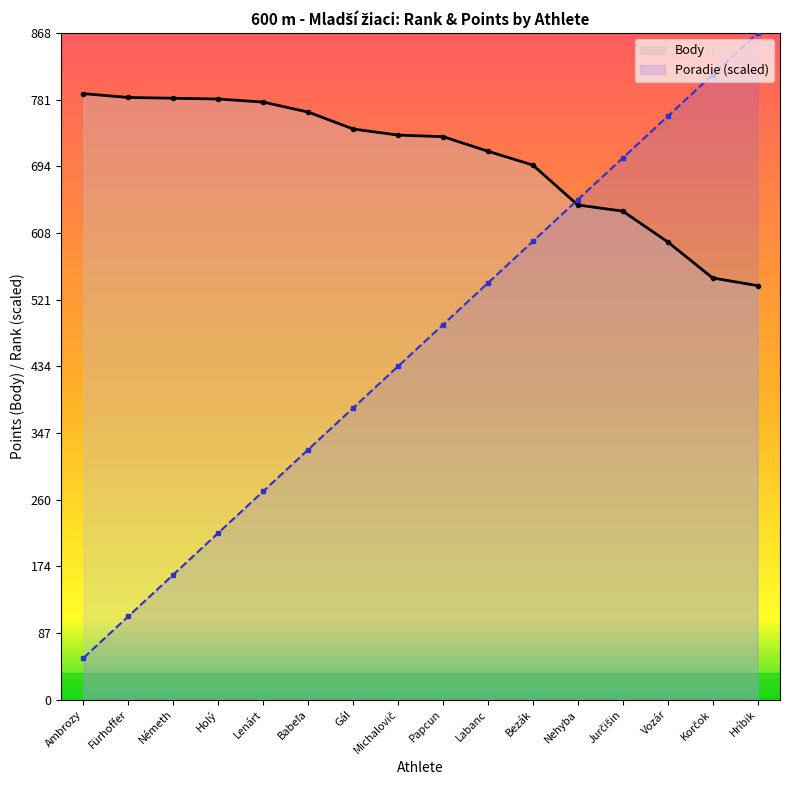

What is the difference between the Body values at Vozár and Fürhoffer?

188.0